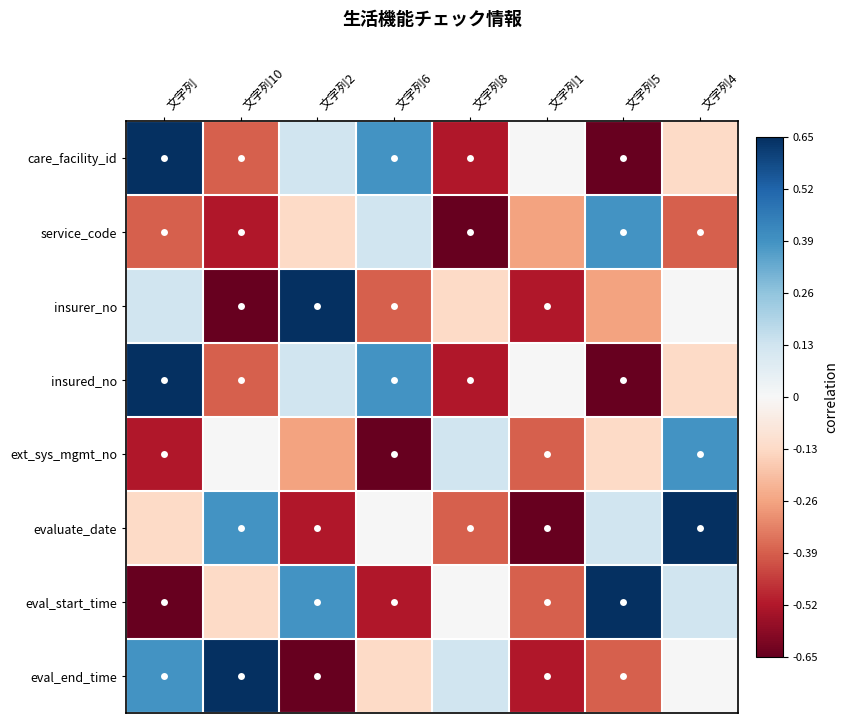

Reading left to right, extract all data points from this chart.

care_facility_id: 文字列=0.7	文字列10=-0.4	文字列2=0.1	文字列6=0.4	文字列8=-0.5	文字列1=0.0	文字列5=-0.7	文字列4=-0.1
service_code: 文字列=-0.4	文字列10=-0.5	文字列2=-0.1	文字列6=0.1	文字列8=-0.7	文字列1=-0.3	文字列5=0.4	文字列4=-0.4
insurer_no: 文字列=0.1	文字列10=-0.7	文字列2=0.7	文字列6=-0.4	文字列8=-0.1	文字列1=-0.5	文字列5=-0.3	文字列4=0.0
insured_no: 文字列=0.7	文字列10=-0.4	文字列2=0.1	文字列6=0.4	文字列8=-0.5	文字列1=0.0	文字列5=-0.7	文字列4=-0.1
ext_sys_mgmt_no: 文字列=-0.5	文字列10=0.0	文字列2=-0.3	文字列6=-0.7	文字列8=0.1	文字列1=-0.4	文字列5=-0.1	文字列4=0.4
evaluate_date: 文字列=-0.1	文字列10=0.4	文字列2=-0.5	文字列6=0.0	文字列8=-0.4	文字列1=-0.7	文字列5=0.1	文字列4=0.7
eval_start_time: 文字列=-0.7	文字列10=-0.1	文字列2=0.4	文字列6=-0.5	文字列8=0.0	文字列1=-0.4	文字列5=0.7	文字列4=0.1
eval_end_time: 文字列=0.4	文字列10=0.7	文字列2=-0.7	文字列6=-0.1	文字列8=0.1	文字列1=-0.5	文字列5=-0.4	文字列4=0.0